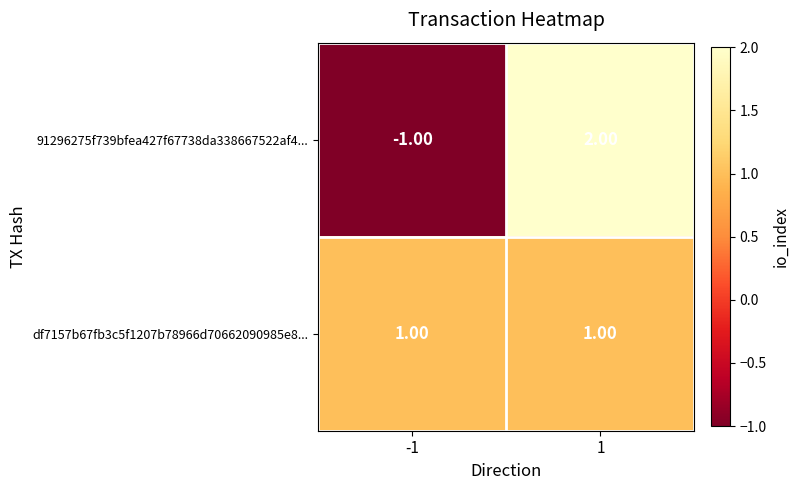

Between -1 and 1, which series saw the biggest shift?

91296275f739bfea427f67738da338667522af4...